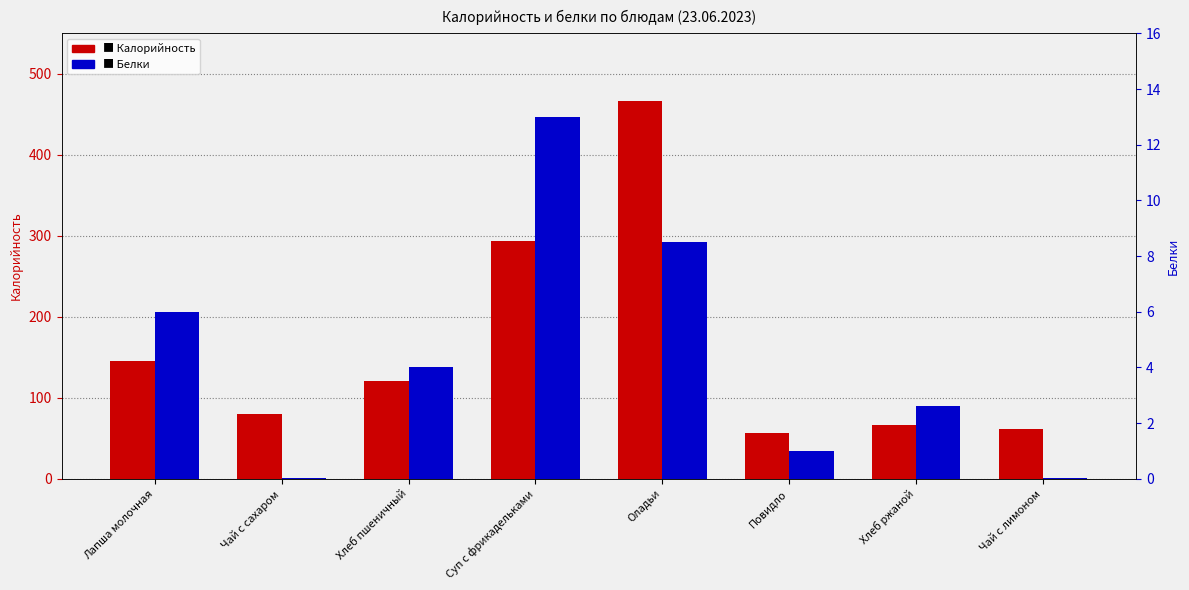

Reading left to right, extract all data points from this chart.

Калорийность: Лапша молочная=145.0	Чай с сахаром=80.0	Хлеб пшеничный=121.0	Суп с фрикадельками=294.0	Оладьи=466.0	Повидло=57.0	Хлеб ржаной=66.0	Чай с лимоном=62.0
Белки: Лапша молочная=6.0	Чай с сахаром=0.0	Хлеб пшеничный=4.0	Суп с фрикадельками=13.0	Оладьи=8.5	Повидло=1.0	Хлеб ржаной=2.6	Чай с лимоном=0.0